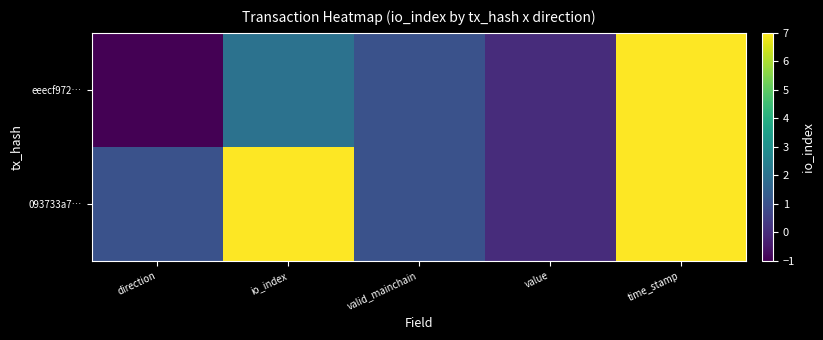

Rank the series by their maximum value, from highest to lowest.

eeecf972…, 093733a7…